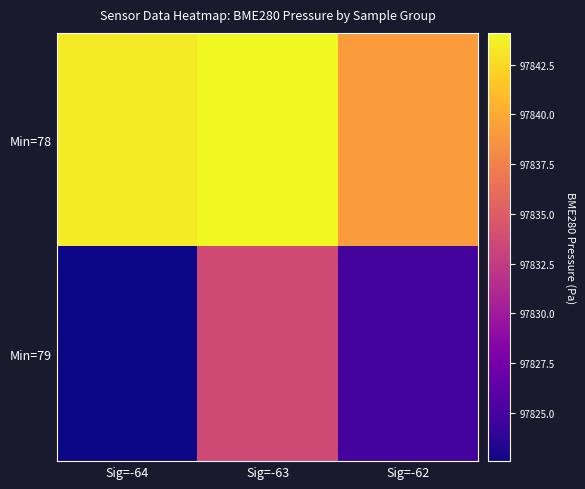

Which series has the largest total across all categories?

Min=78